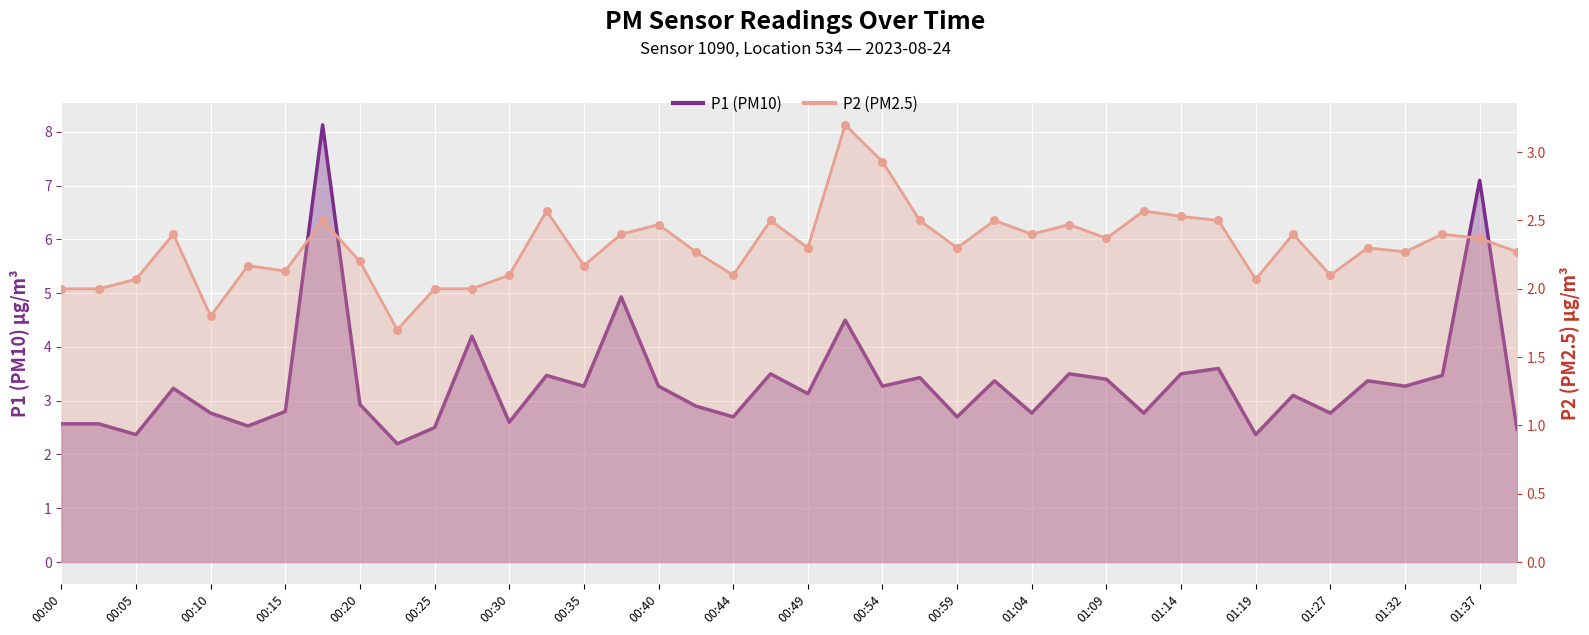

What is the total value across all series at 00:03?

4.6